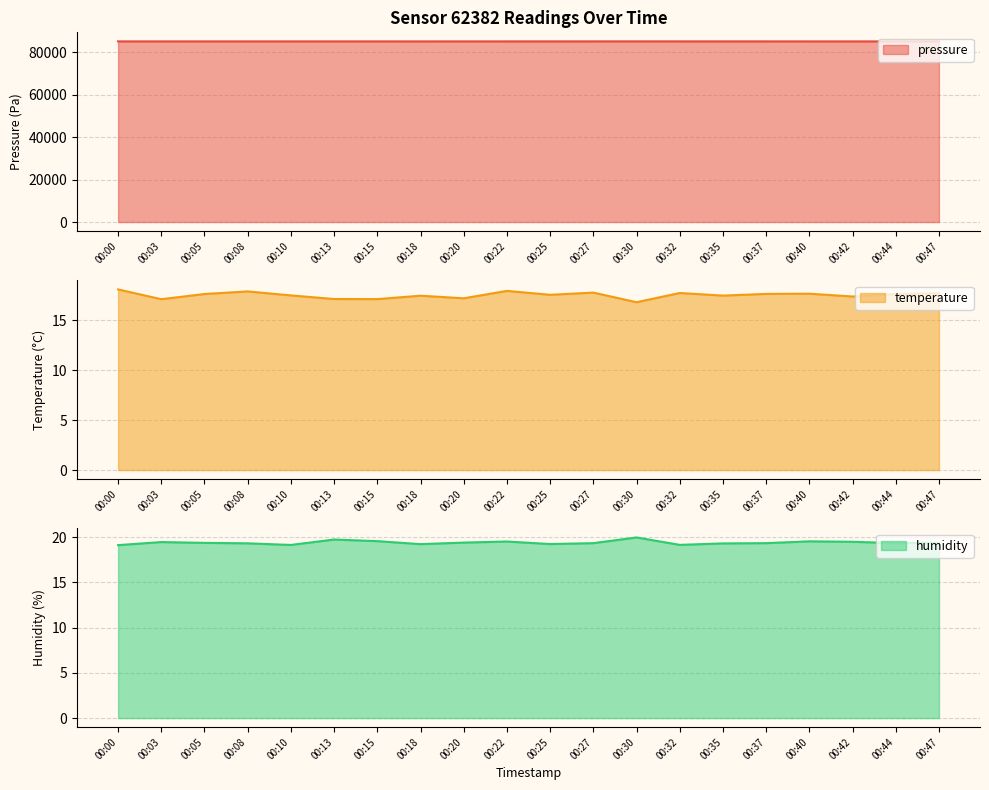

What is the sum of the pressure values at 00:03 and 00:40?

170210.0